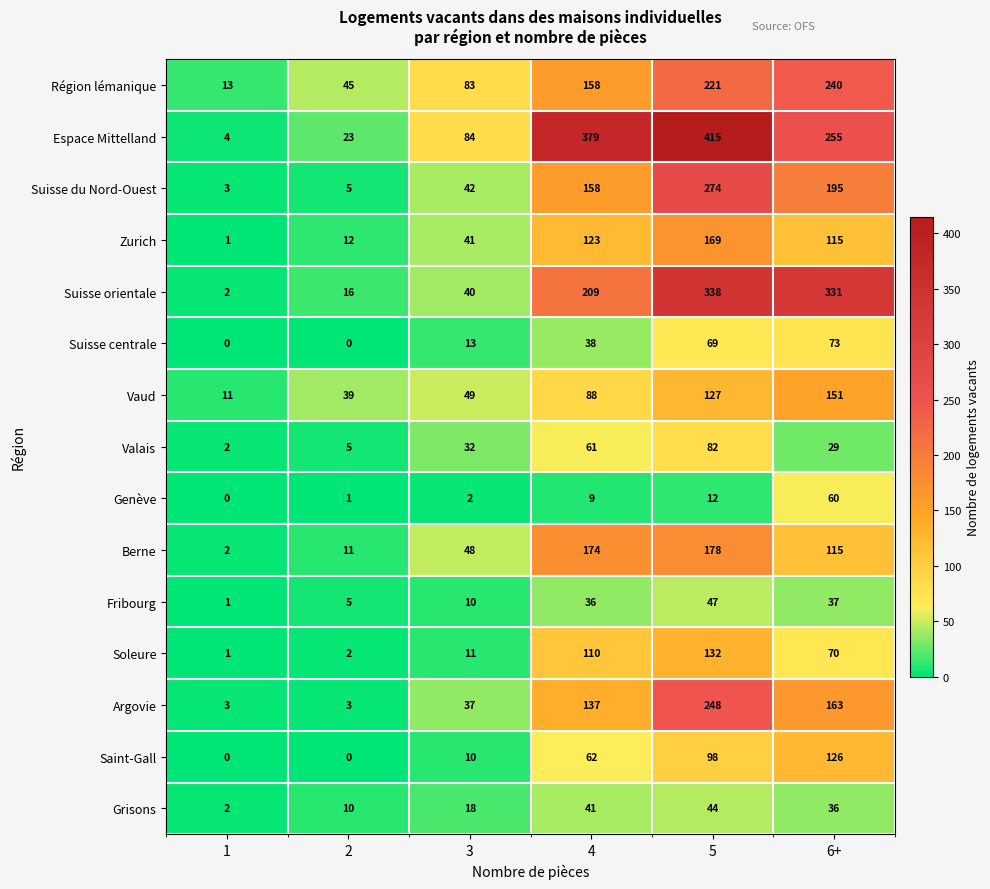

List the labels in order of Espace Mittelland value, largest first.

5, 4, 6+, 3, 2, 1